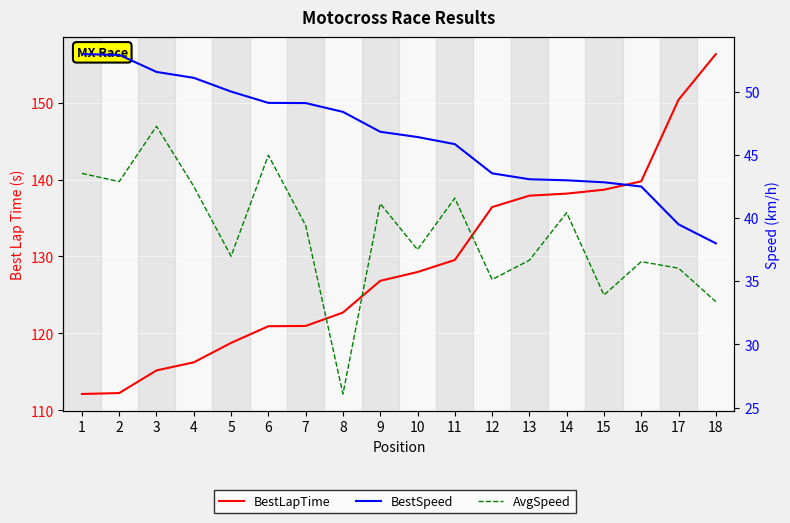

Which category has the lowest value in the AvgSpeed series?

8